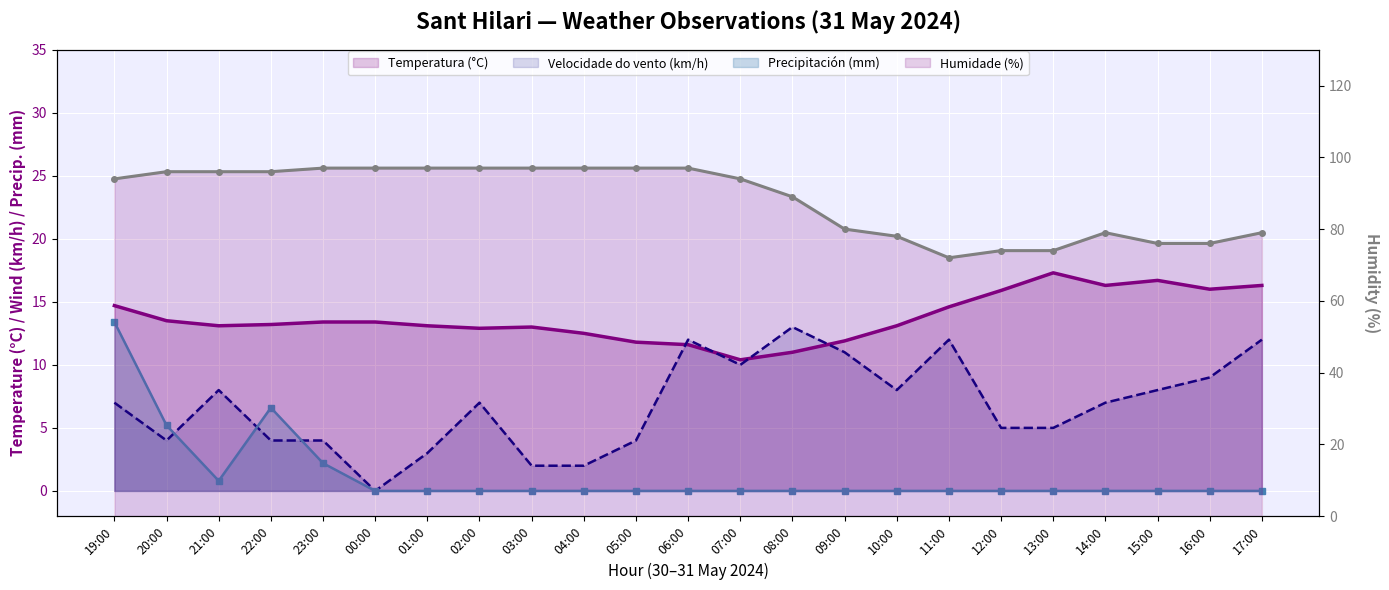

What position from the left is 00:00?

6